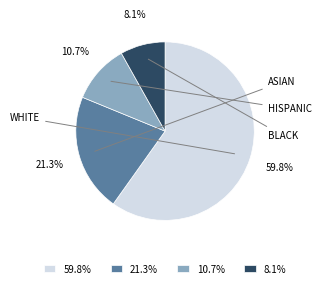

Do 21.3% and 8.1% together represent more than half of the pie?

No